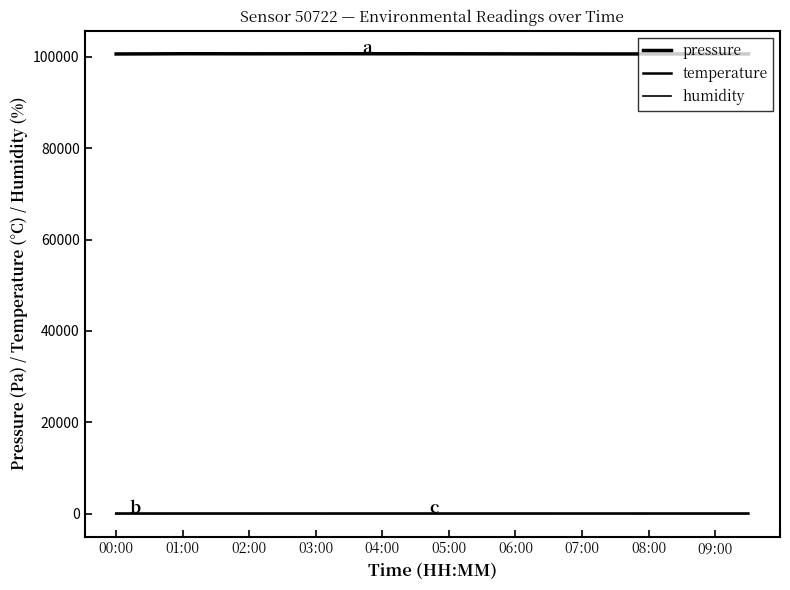

How many series are shown in this chart?

3